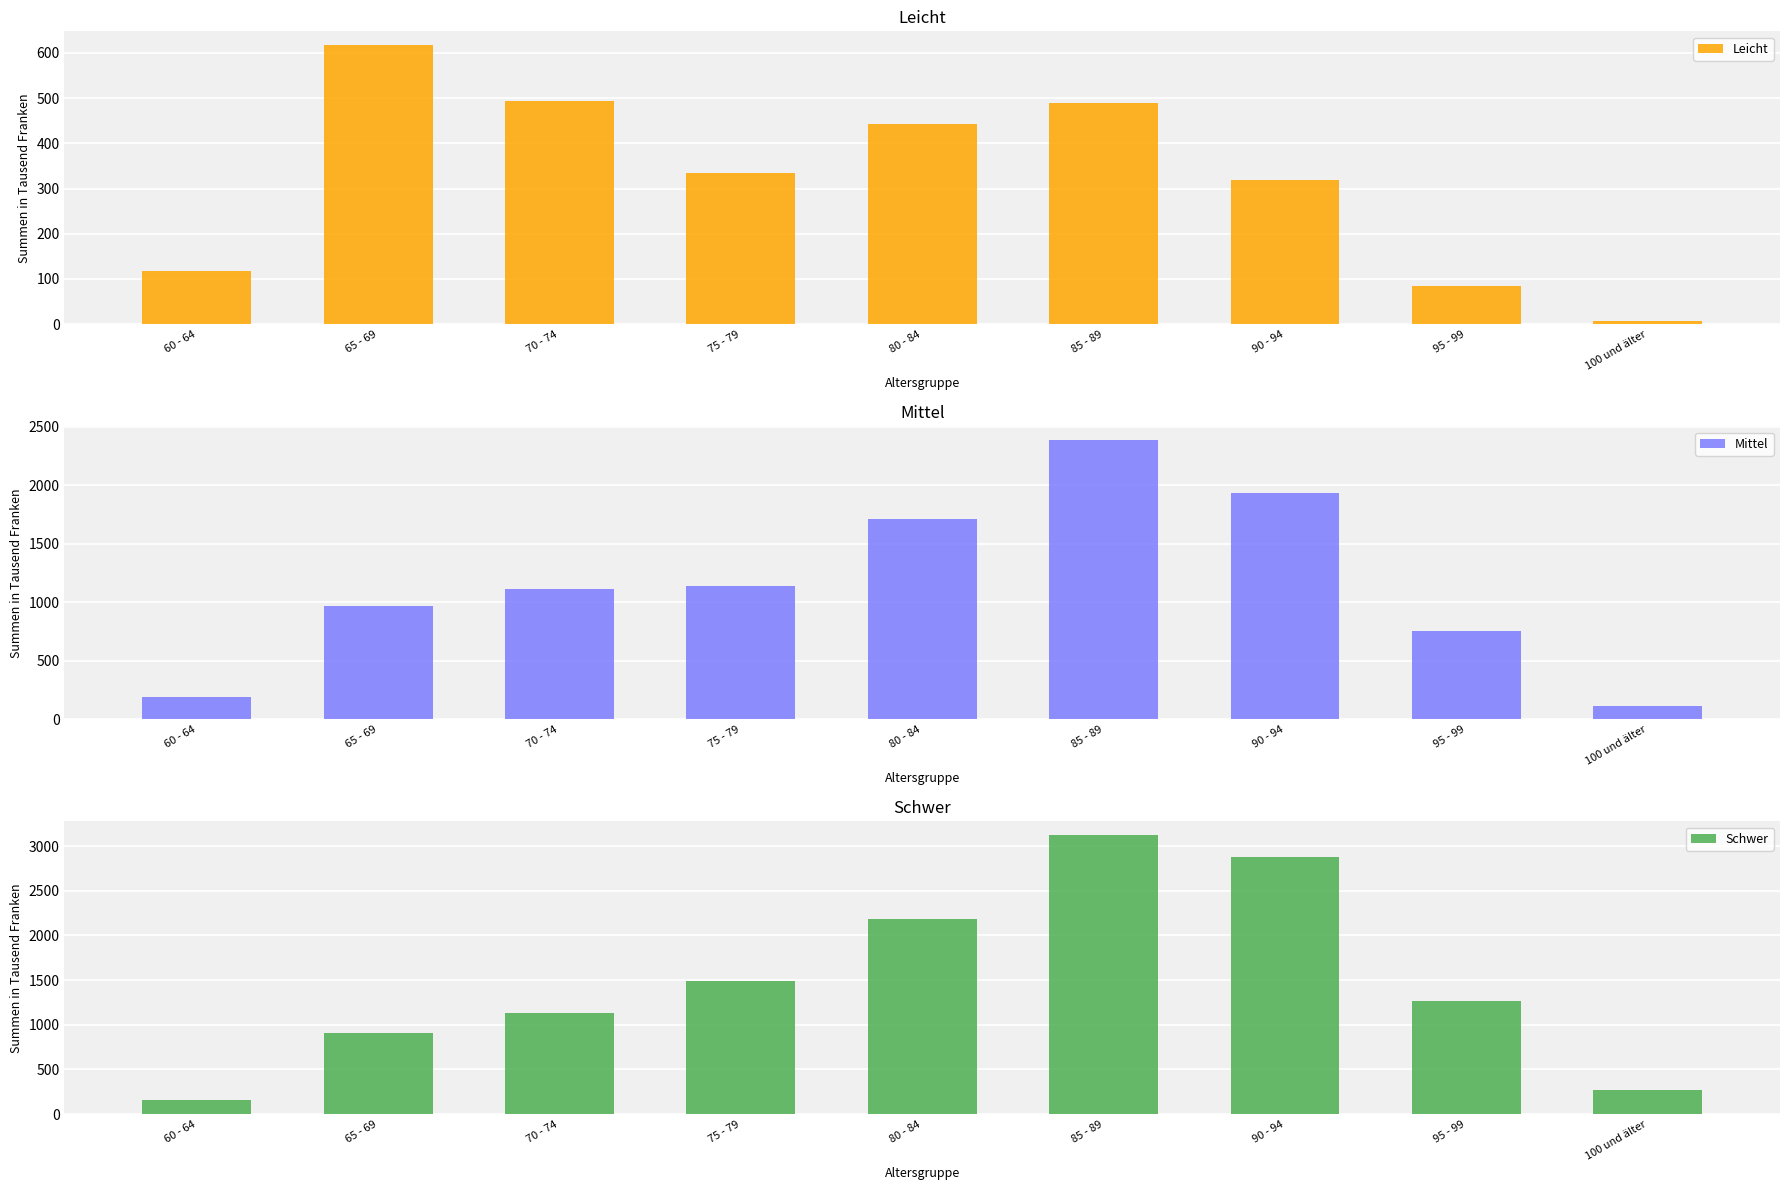

Reading left to right, transcribe all the data shown in this chart.

Leicht: 60 - 64=118	65 - 69=617	70 - 74=494	75 - 79=334	80 - 84=442	85 - 89=490	90 - 94=318	95 - 99=84	100 und älter=6
Mittel: 60 - 64=185	65 - 69=969	70 - 74=1110	75 - 79=1137	80 - 84=1710	85 - 89=2384	90 - 94=1936	95 - 99=749	100 und älter=108
Schwer: 60 - 64=156	65 - 69=904	70 - 74=1137	75 - 79=1492	80 - 84=2186	85 - 89=3122	90 - 94=2884	95 - 99=1264	100 und älter=273